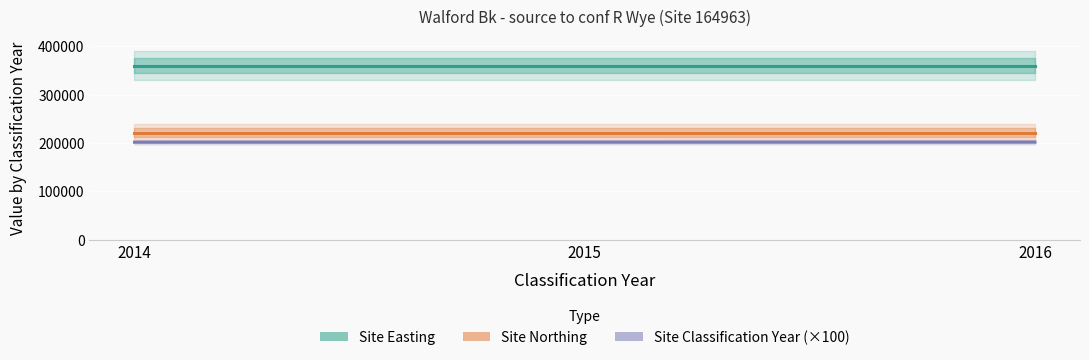

How many lines are shown in the chart?

3